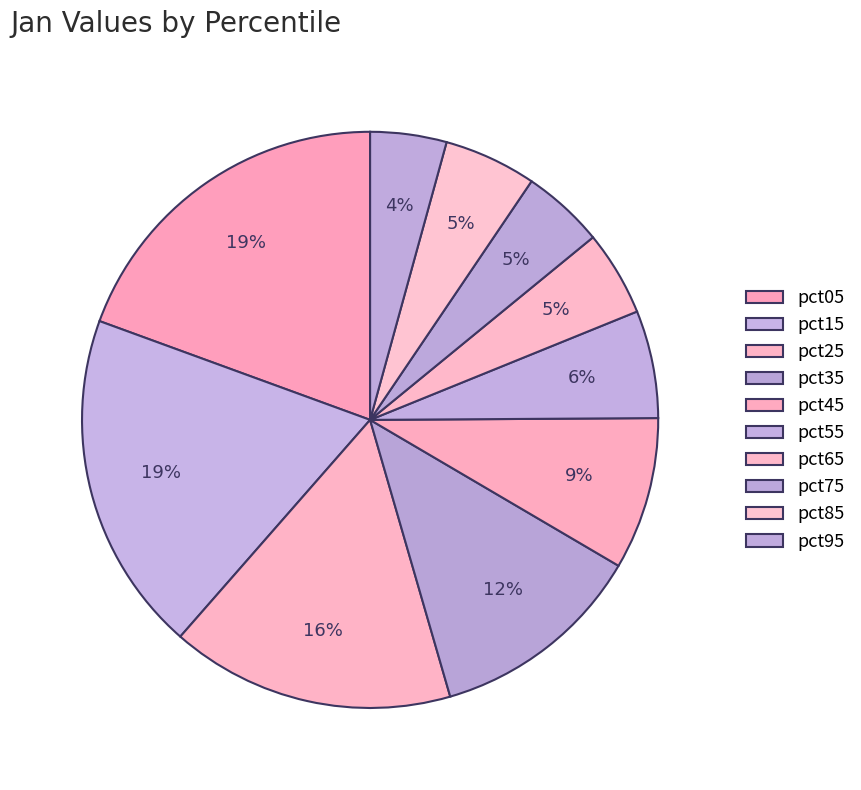

Which slice is the largest?

pct05